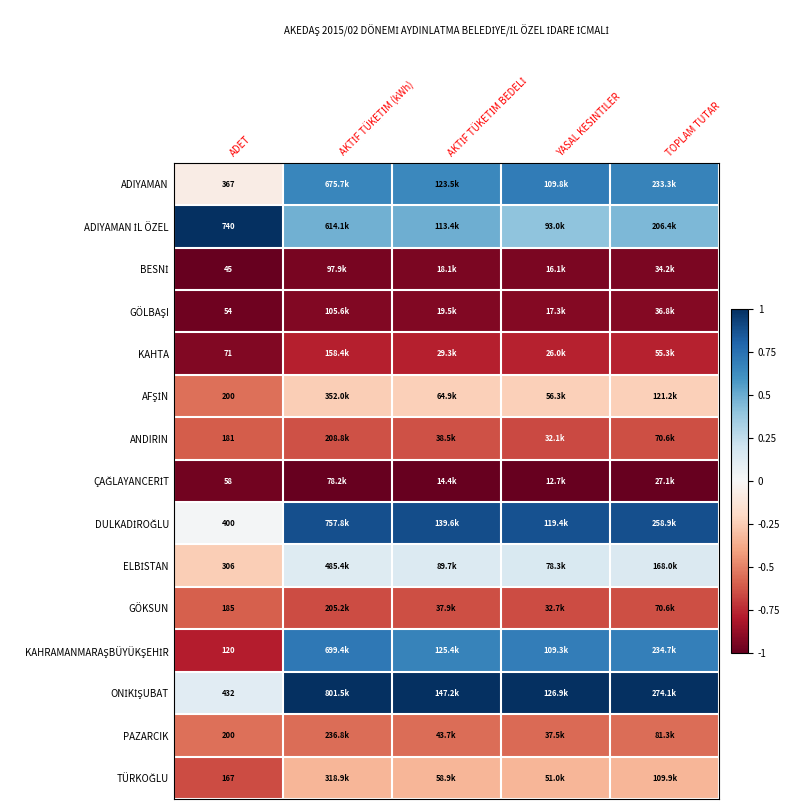

At which label does GÖKSUN reach its peak?

ADET